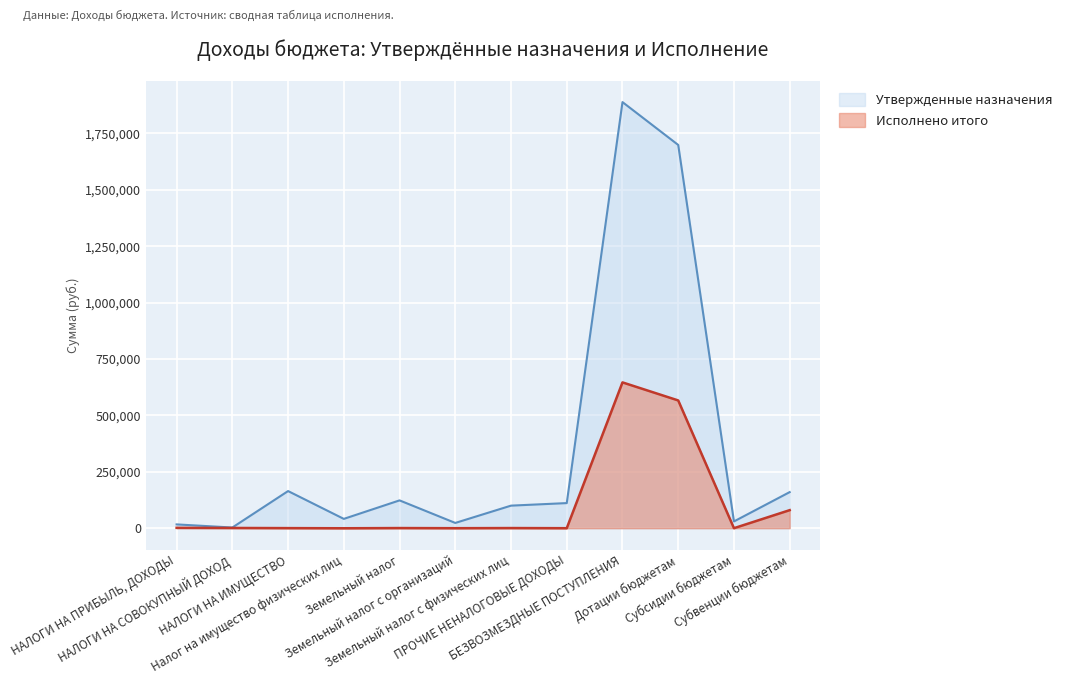

What is the label of the 4th point from the right?

БЕЗВОЗМЕЗДНЫЕ ПОСТУПЛЕНИЯ